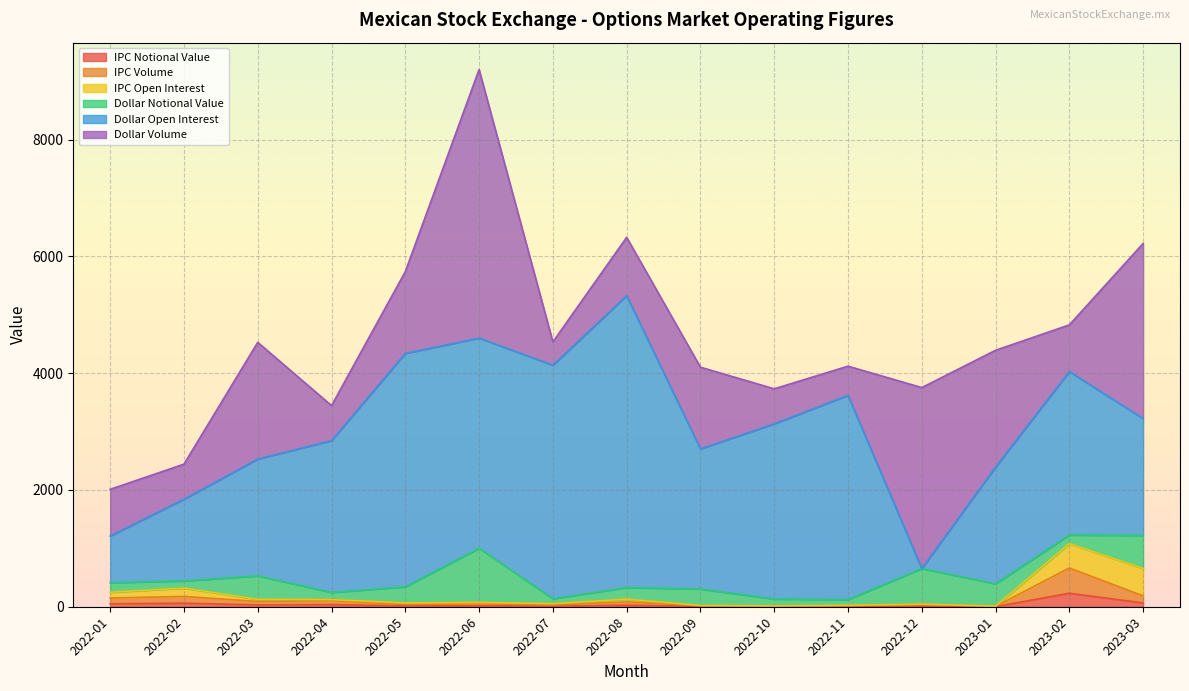

How many intersections are there between Dollar Open Interest and IPC Notional Value?

2